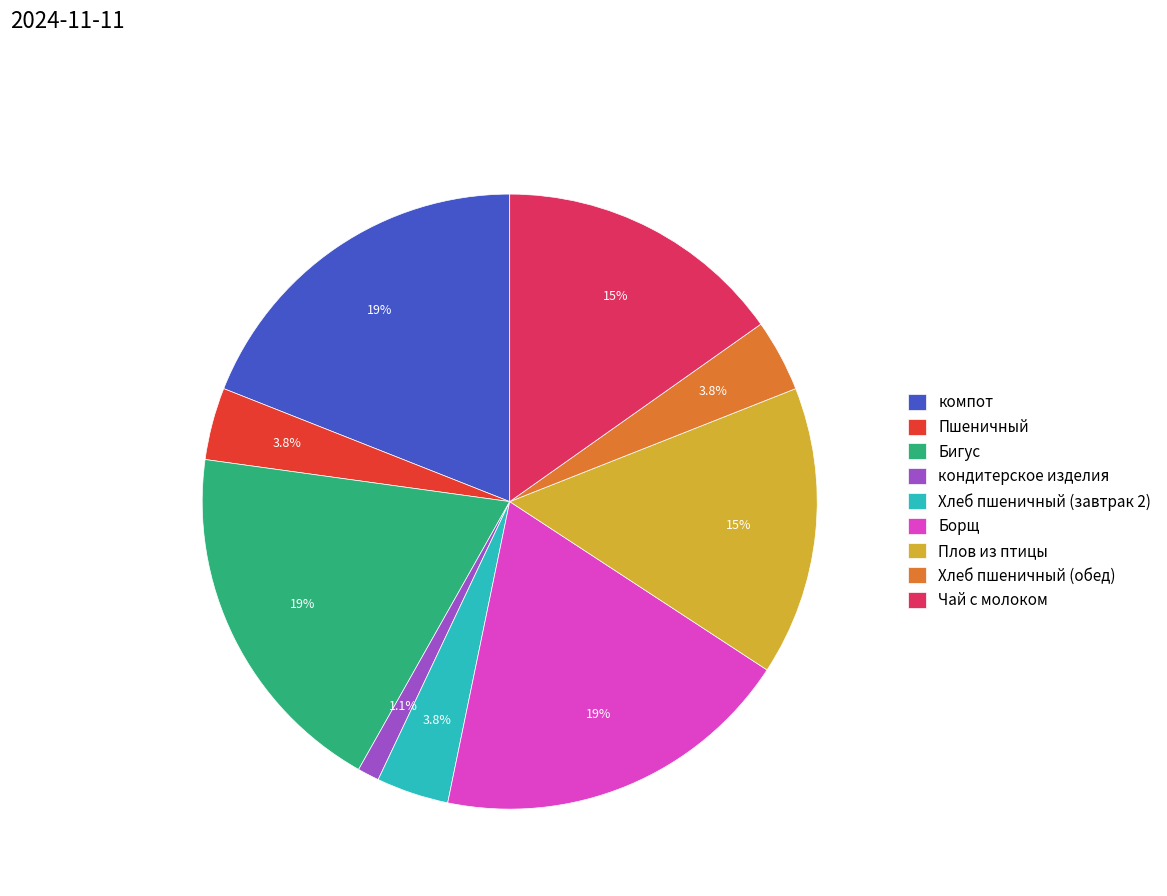

To the nearest percent, what percentage of the pie is Пшеничный?

4%